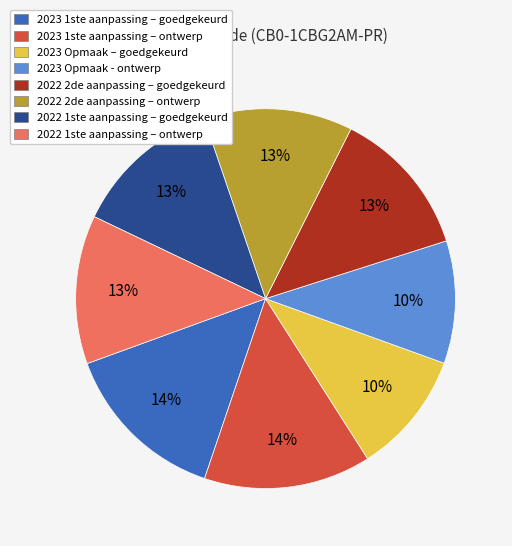

What percentage is the 2022 1ste aanpassing – ontwerp slice, to the nearest percent?

13%